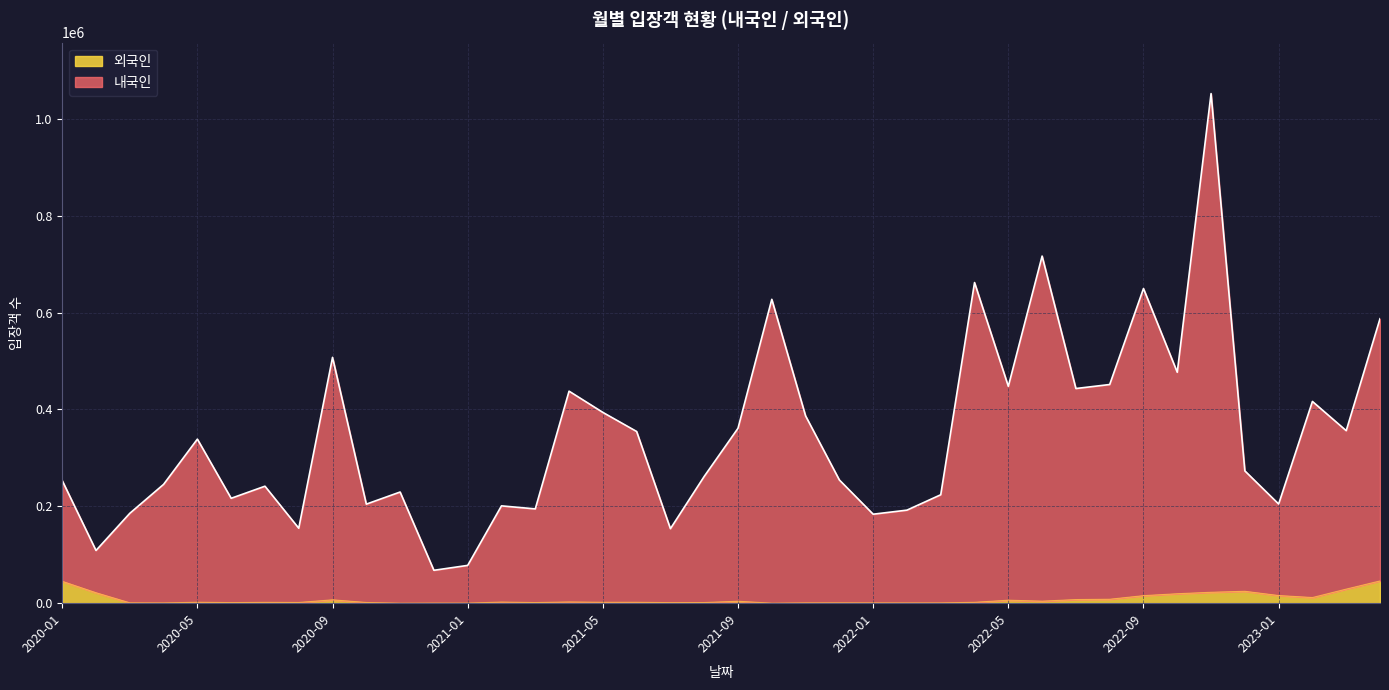

What is the difference between the second highest and minimum values in the 외국인 series?

45116